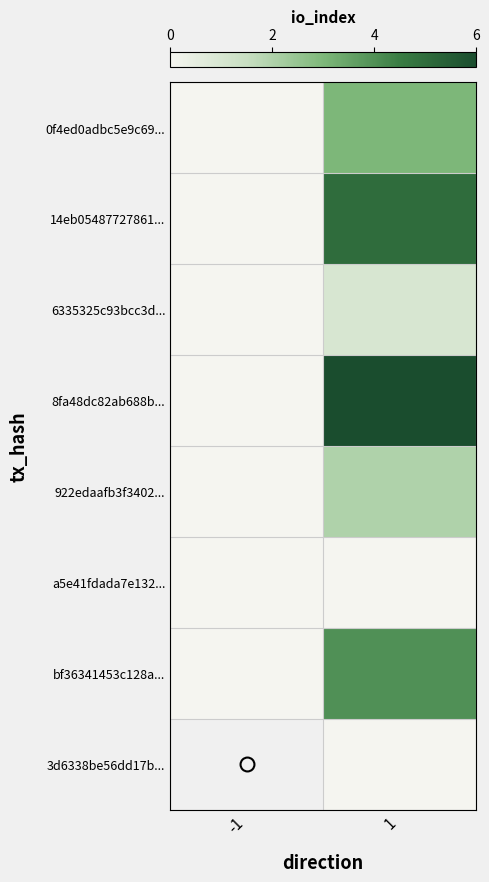

Count the number of data series in this chart.

8